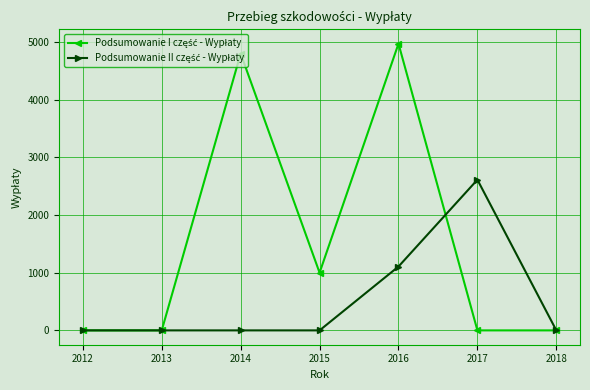

What is the spread (max minus min) of values at 2017?

2612.4